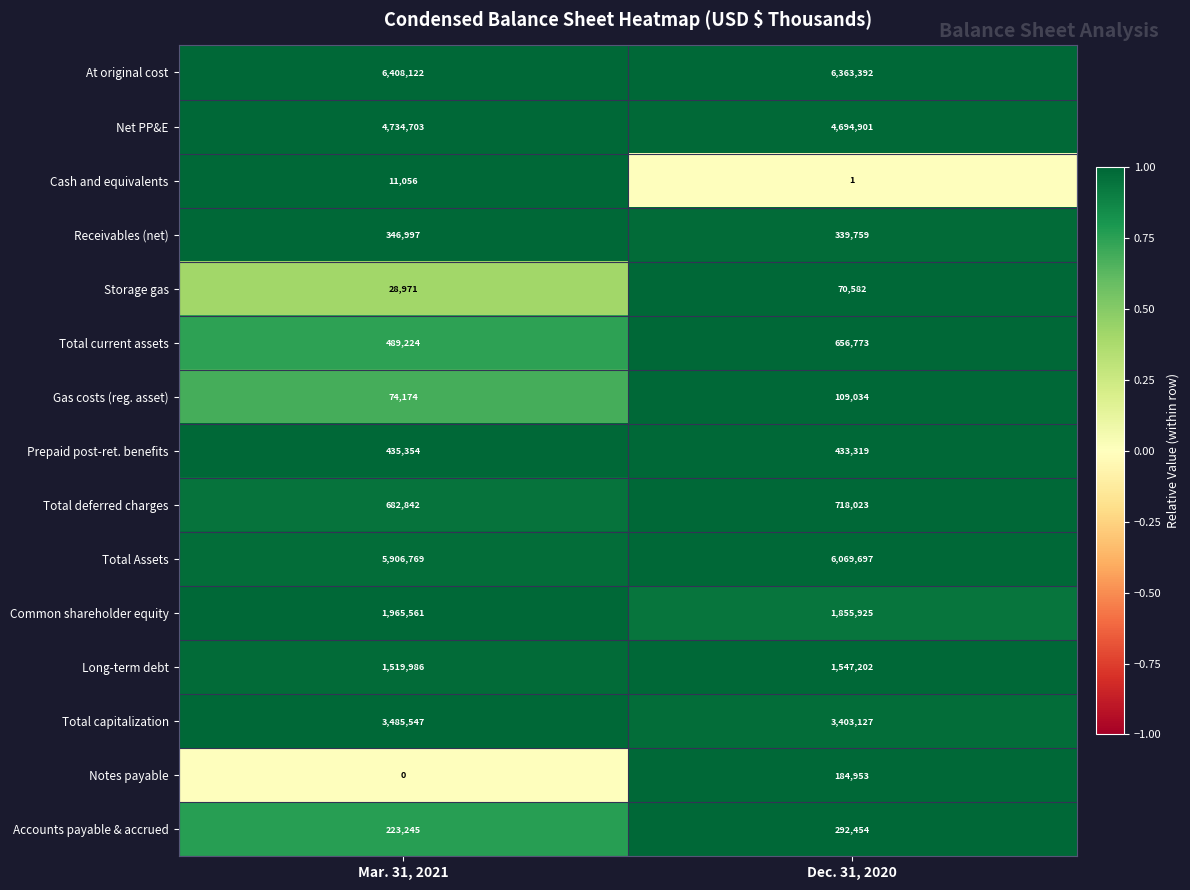

At how many categories does at least one series exceed 0?

2